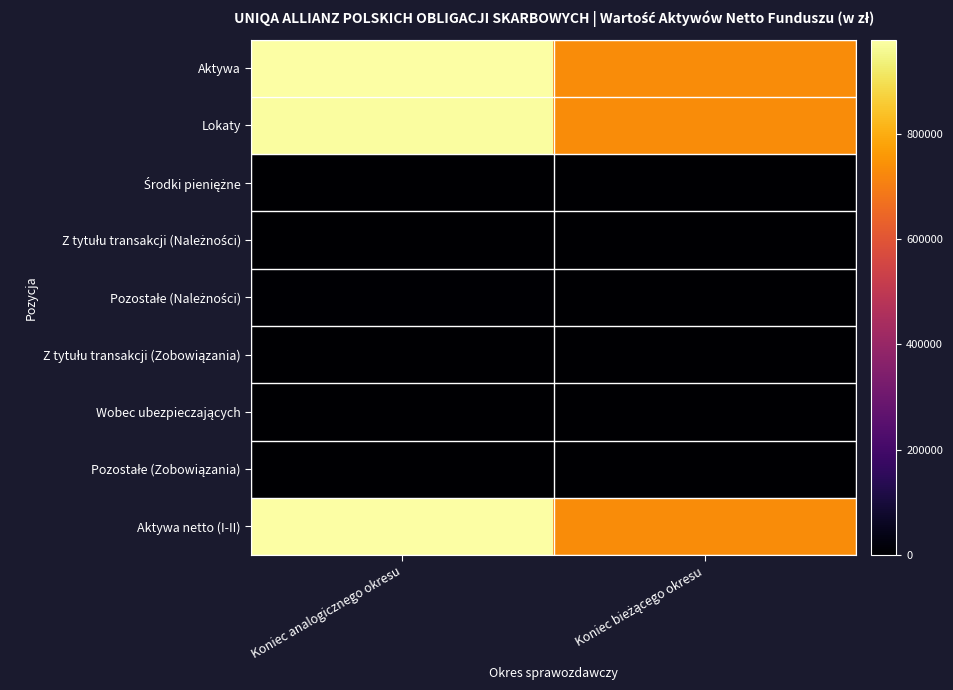

At Koniec analogicznego okresu, list the series in order from smallest to largest.

Środki pieniężne, Z tytułu transakcji (Należności), Z tytułu transakcji (Zobowiązania), Wobec ubezpieczających, Pozostałe (Zobowiązania), Pozostałe (Należności), Lokaty, Aktywa, Aktywa netto (I-II)